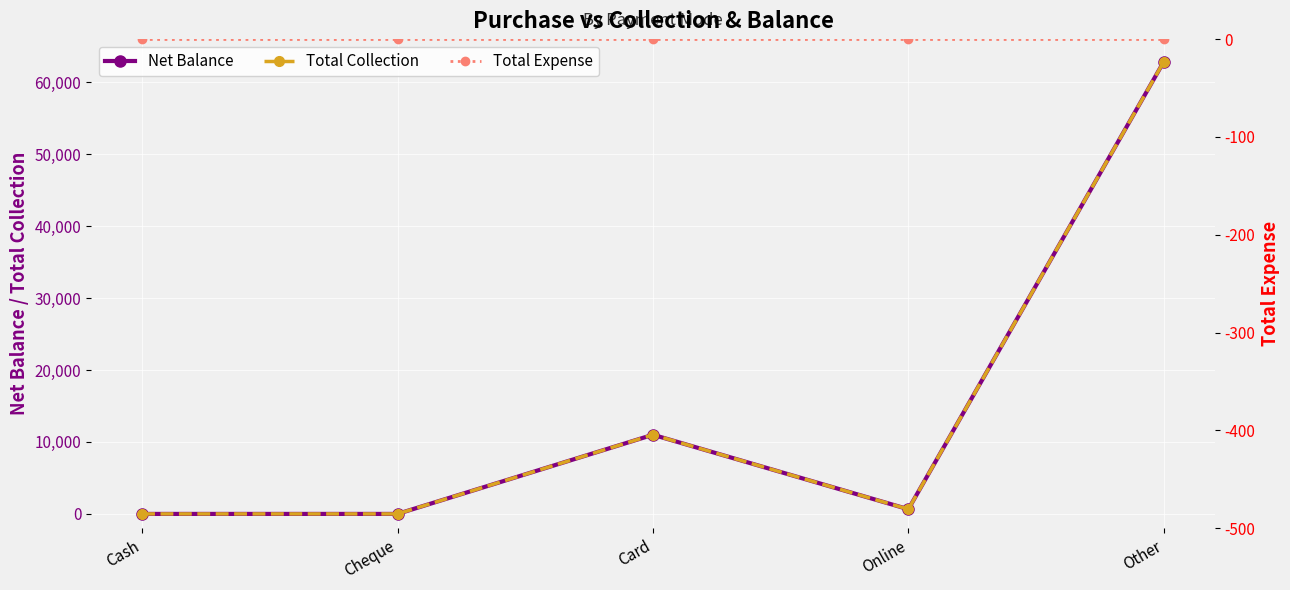

Reading right to left, transcribe all the data shown in this chart.

Net Balance: Other=62843	Online=650	Card=11000	Cheque=0	Cash=0
Total Collection: Other=62843	Online=650	Card=11000	Cheque=0	Cash=0
Total Expense: Other=0	Online=0	Card=0	Cheque=0	Cash=0